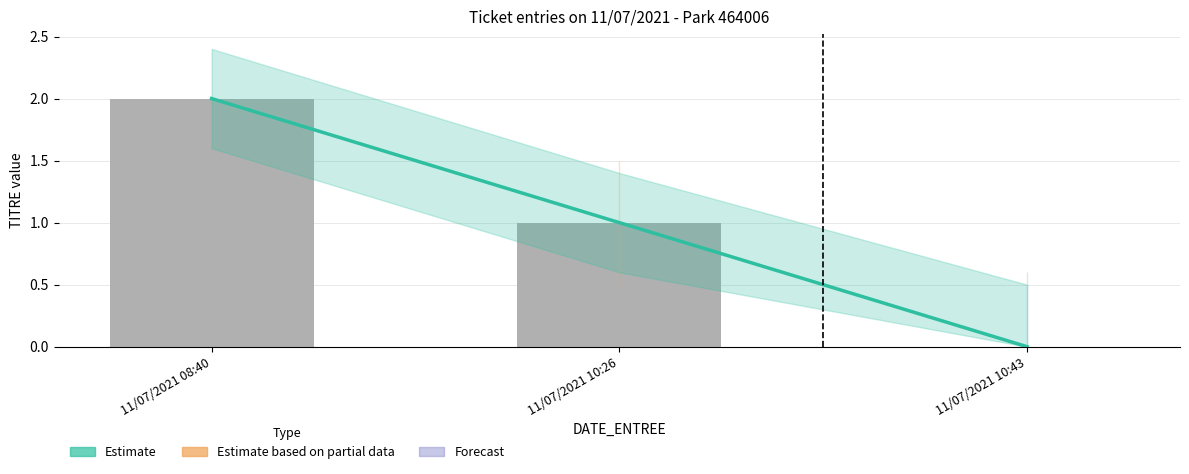

What is the change in value from 11/07/2021 08:40 to 11/07/2021 10:43?

-2